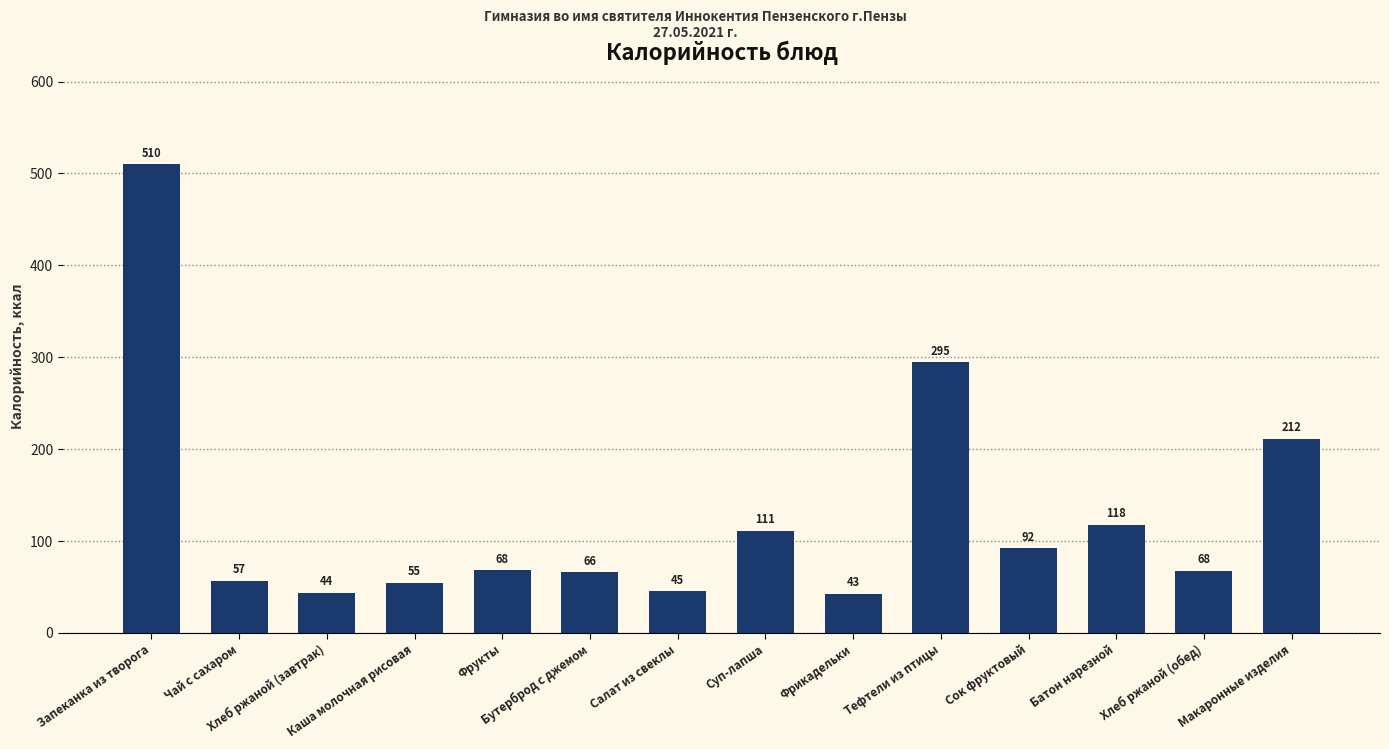

What is the difference between the second highest and minimum values?

252.0